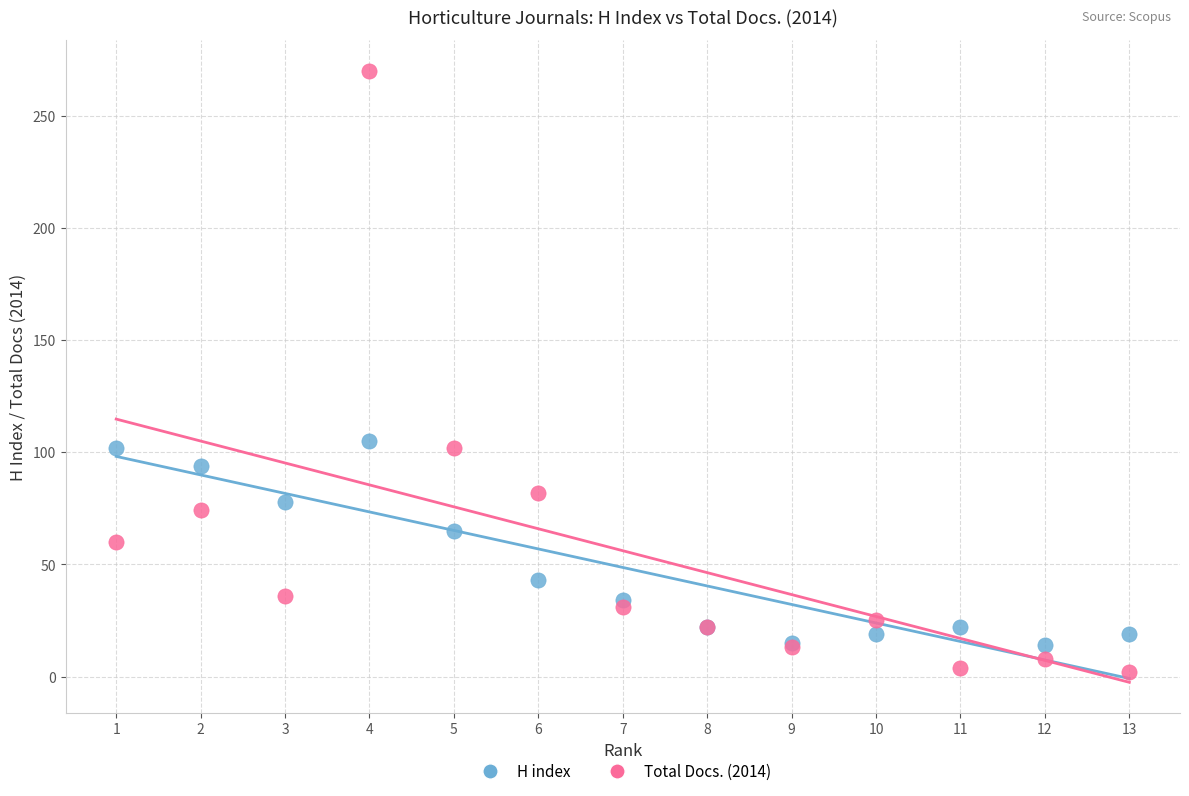

What is the X range (max minus min) for the scatter plot?

12